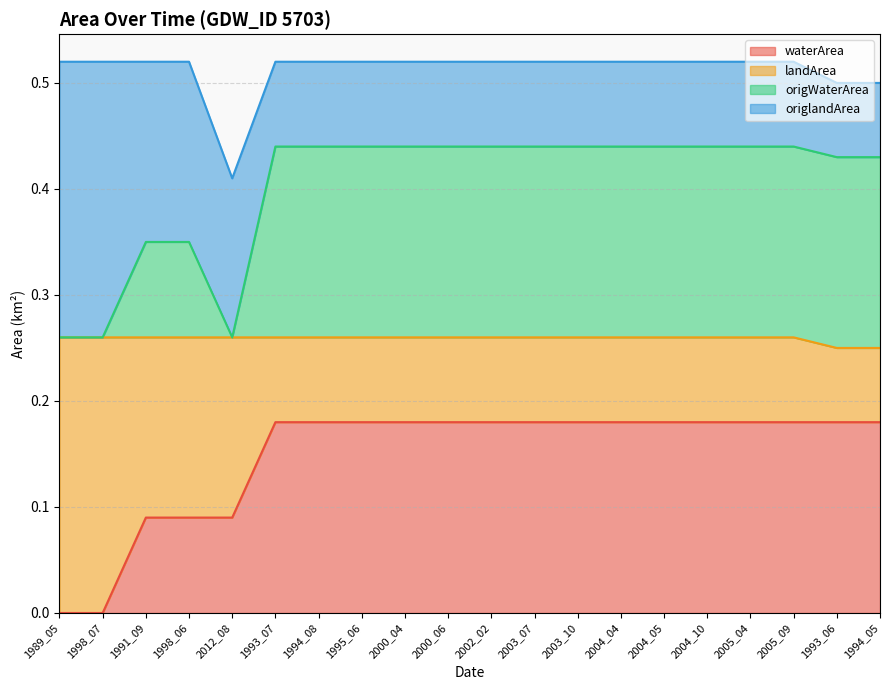

How many values in the waterArea series exceed 0?

18